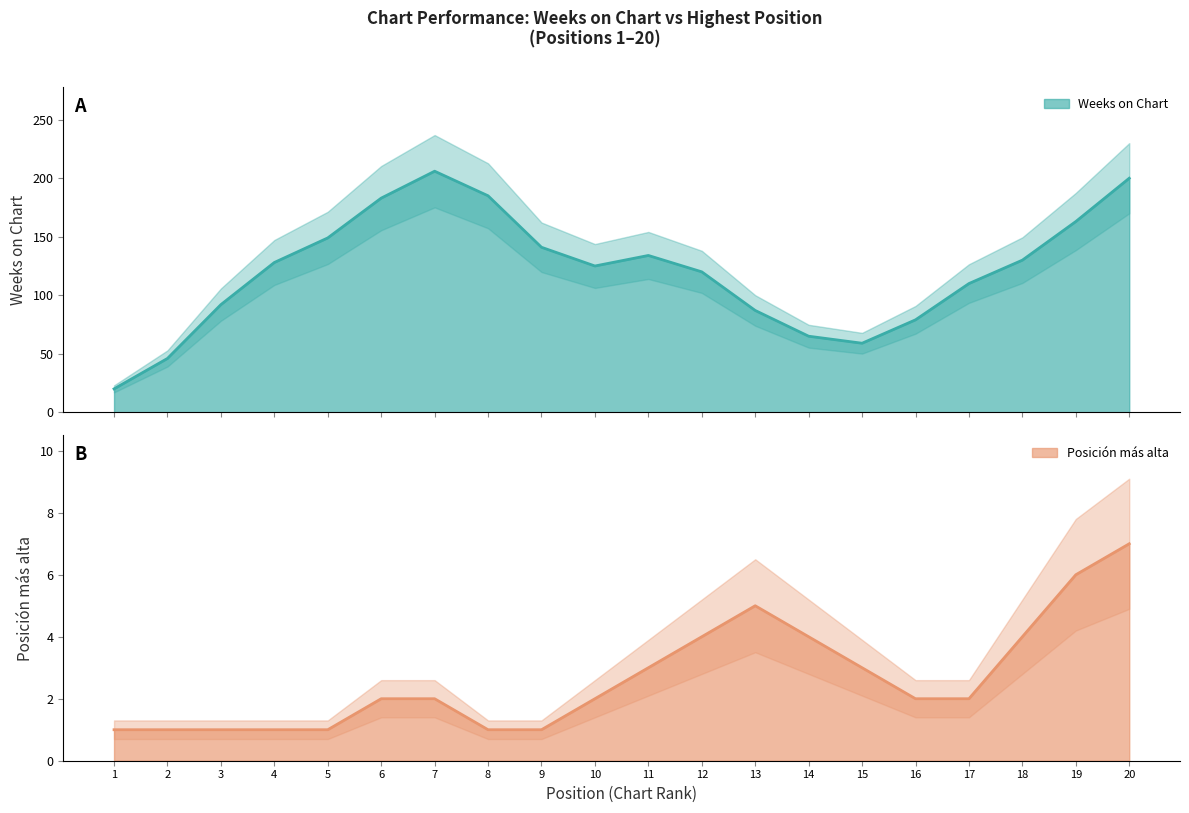

At which category is the sum across all series the highest?

20